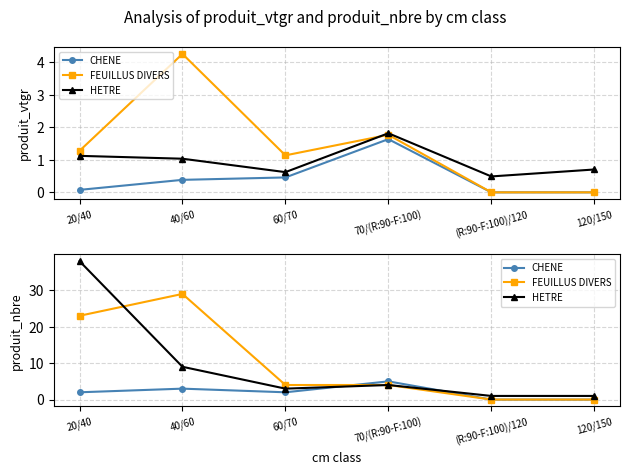

Between 20/40 and (R:90-F:100)/120, which series saw the biggest shift?

HETRE